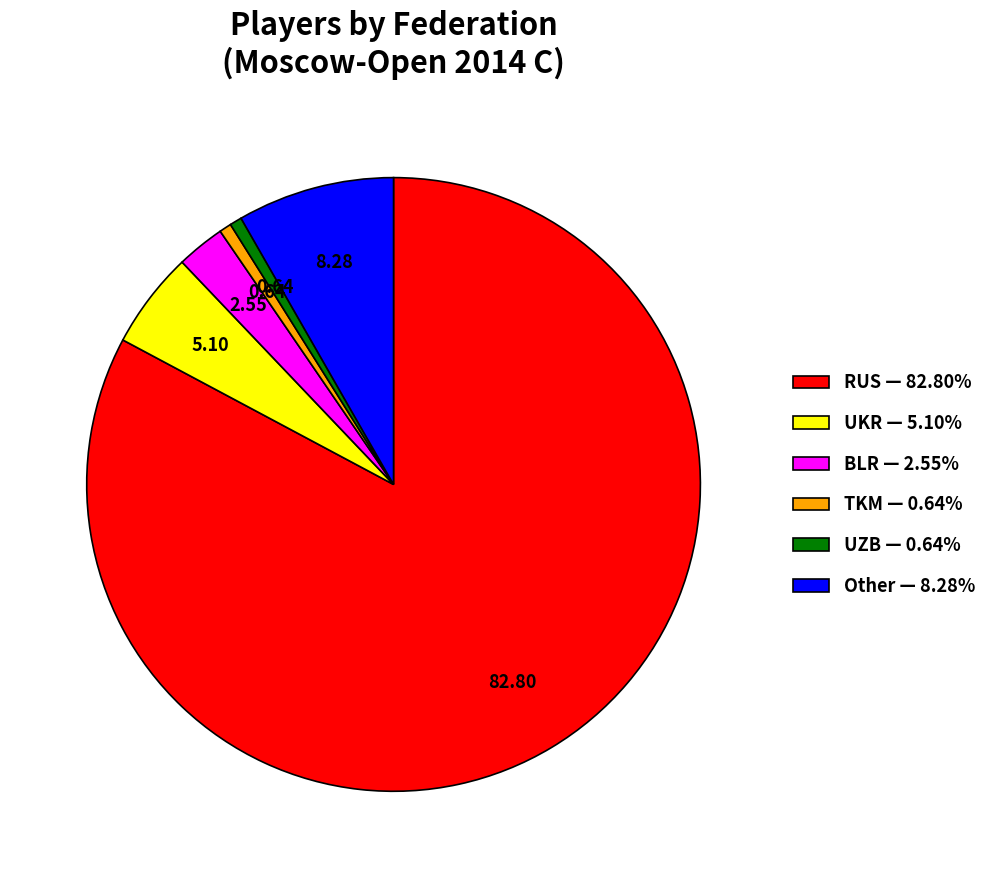

Do Other and BLR together represent more than half of the pie?

No